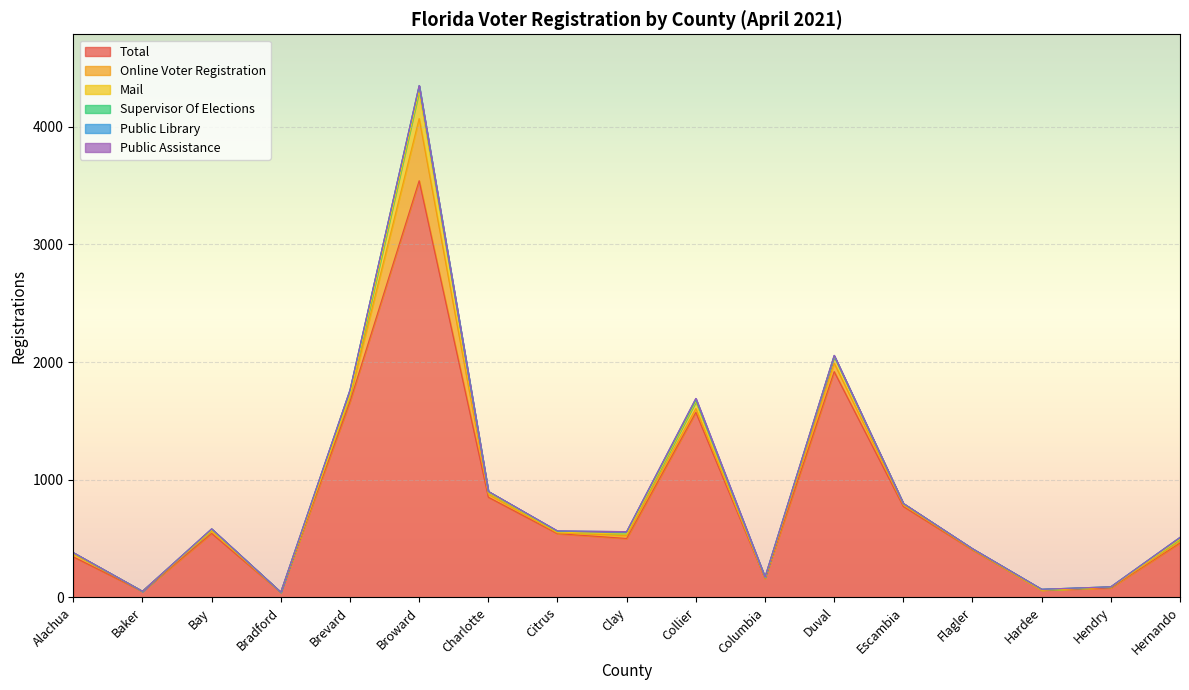

Reading left to right, what are all the values shown in this chart?

Total: Alachua=344	Baker=50	Bay=543	Bradford=42	Brevard=1664	Broward=3542	Charlotte=851	Citrus=541	Clay=500	Collier=1572	Columbia=159	Duval=1919	Escambia=772	Flagler=403	Hardee=61	Hendry=80	Hernando=462
Online Voter Registration: Alachua=26	Baker=0	Bay=21	Bradford=0	Brevard=38	Broward=529	Charlotte=24	Citrus=6	Clay=24	Collier=33	Columbia=4	Duval=72	Escambia=13	Flagler=5	Hardee=0	Hendry=6	Hernando=12
Mail: Alachua=6	Baker=1	Bay=8	Bradford=0	Brevard=15	Broward=233	Charlotte=17	Citrus=7	Clay=12	Collier=58	Columbia=1	Duval=55	Escambia=11	Flagler=1	Hardee=1	Hendry=1	Hernando=19
Supervisor Of Elections: Alachua=3	Baker=0	Bay=9	Bradford=1	Brevard=44	Broward=44	Charlotte=8	Citrus=6	Clay=22	Collier=15	Columbia=7	Duval=7	Escambia=1	Flagler=3	Hardee=6	Hendry=2	Hernando=16
Public Library: Alachua=0	Baker=0	Bay=0	Bradford=0	Brevard=1	Broward=2	Charlotte=0	Citrus=4	Clay=0	Collier=12	Columbia=0	Duval=1	Escambia=1	Flagler=1	Hardee=0	Hendry=0	Hernando=0
Public Assistance: Alachua=1	Baker=0	Bay=1	Bradford=0	Brevard=0	Broward=2	Charlotte=0	Citrus=0	Clay=0	Collier=1	Columbia=0	Duval=4	Escambia=0	Flagler=0	Hardee=0	Hendry=0	Hernando=0